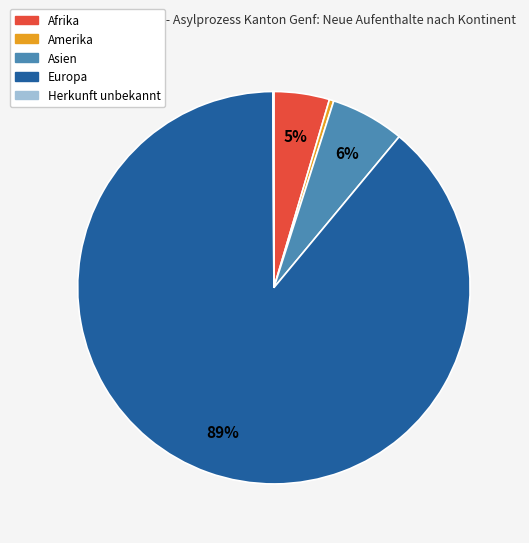

To the nearest percent, what percentage of the pie is Europa?

89%